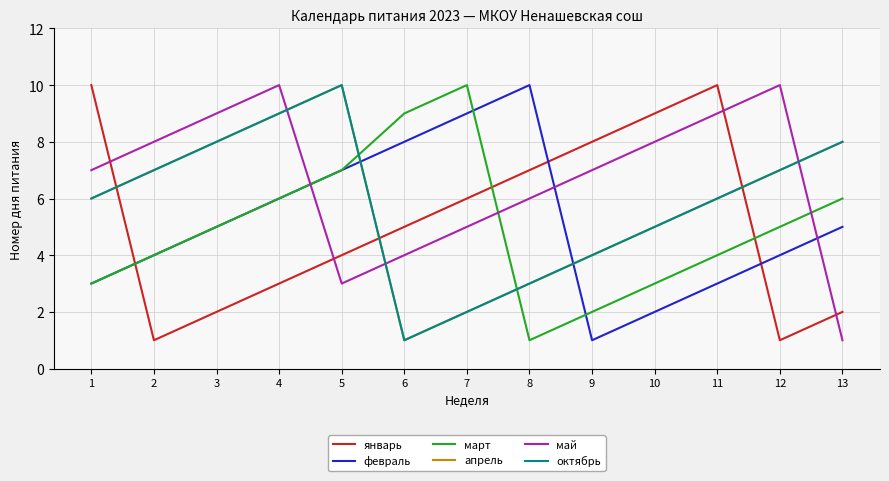

What is the minimum value for октябрь?

1